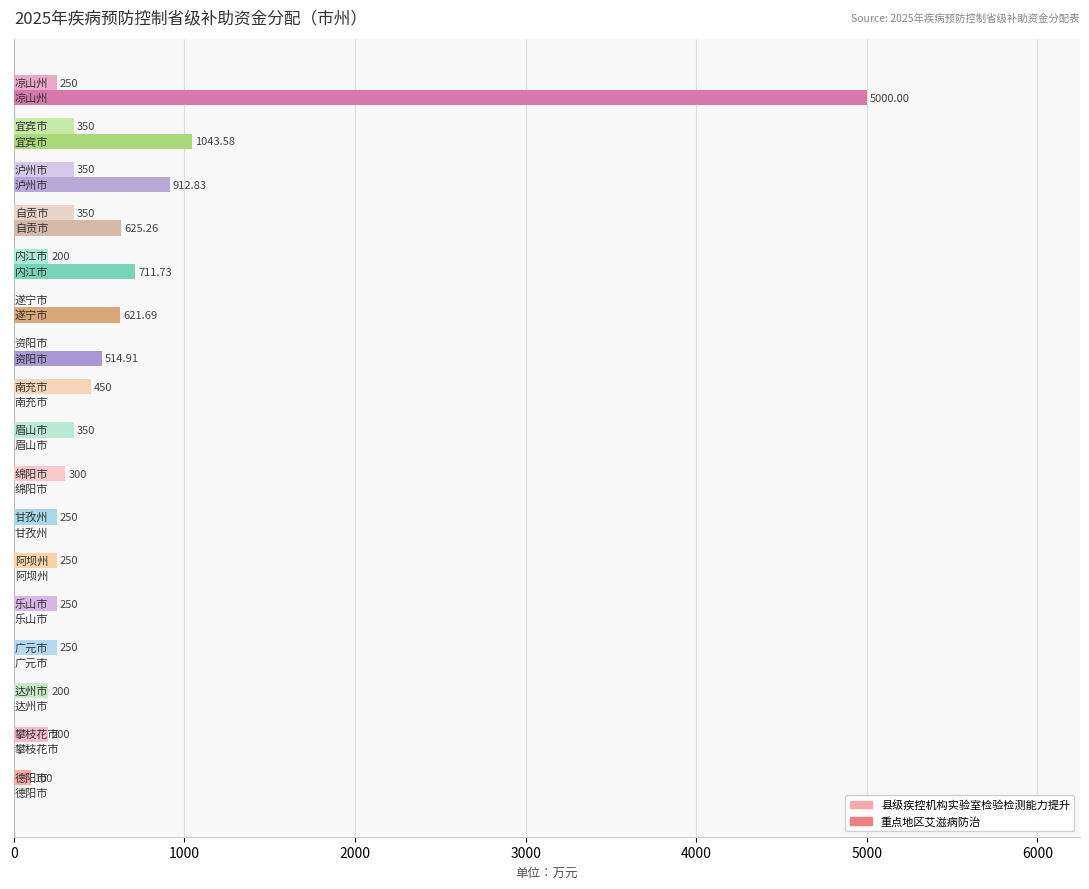

What is the sum of all 县级疾控机构实验室检验检测能力提升 values?

4100.0